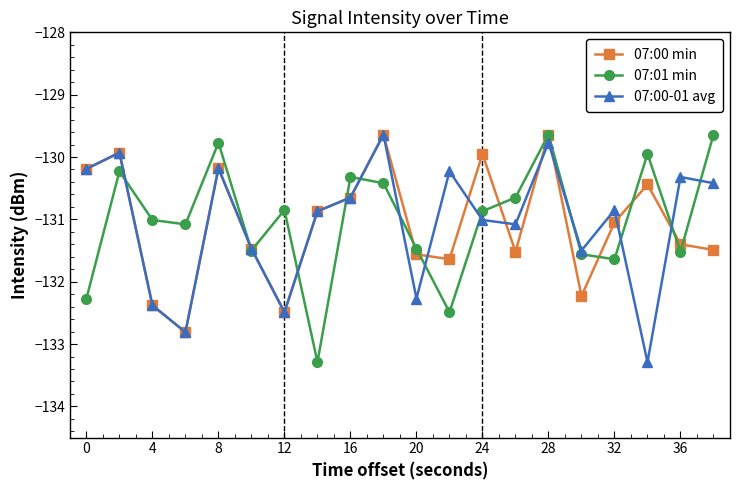

Does the chart have visible grid lines?

No